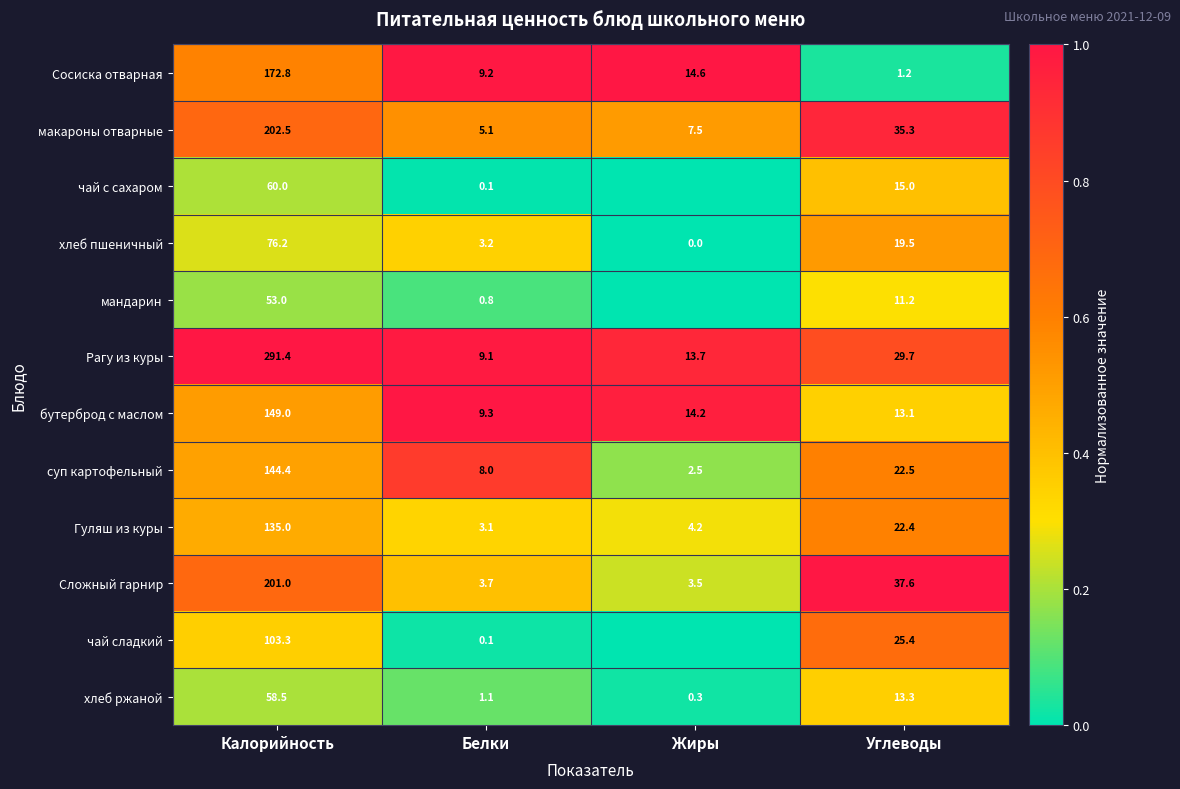

What is the difference between the highest and lowest values at Калорийность?

238.4